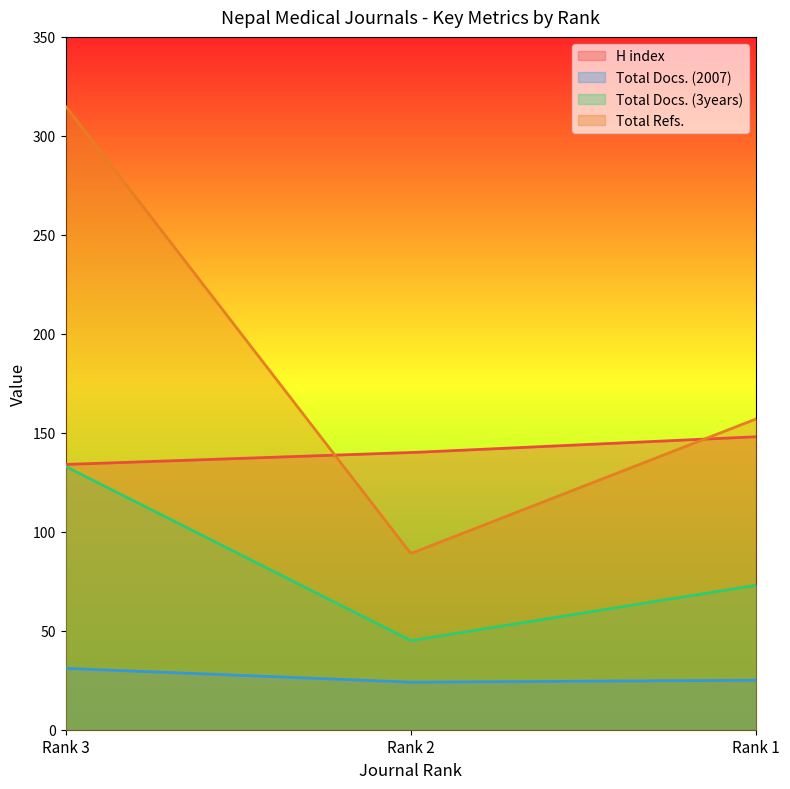

What is the difference between the highest and lowest values at Rank 2?

116